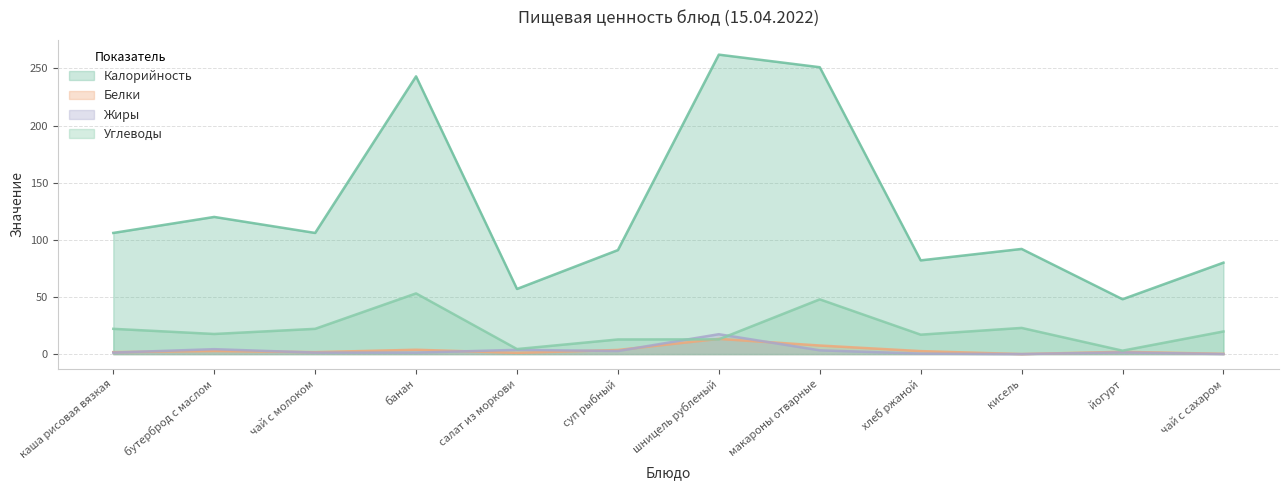

Which series has the largest range (max minus min)?

Калорийность